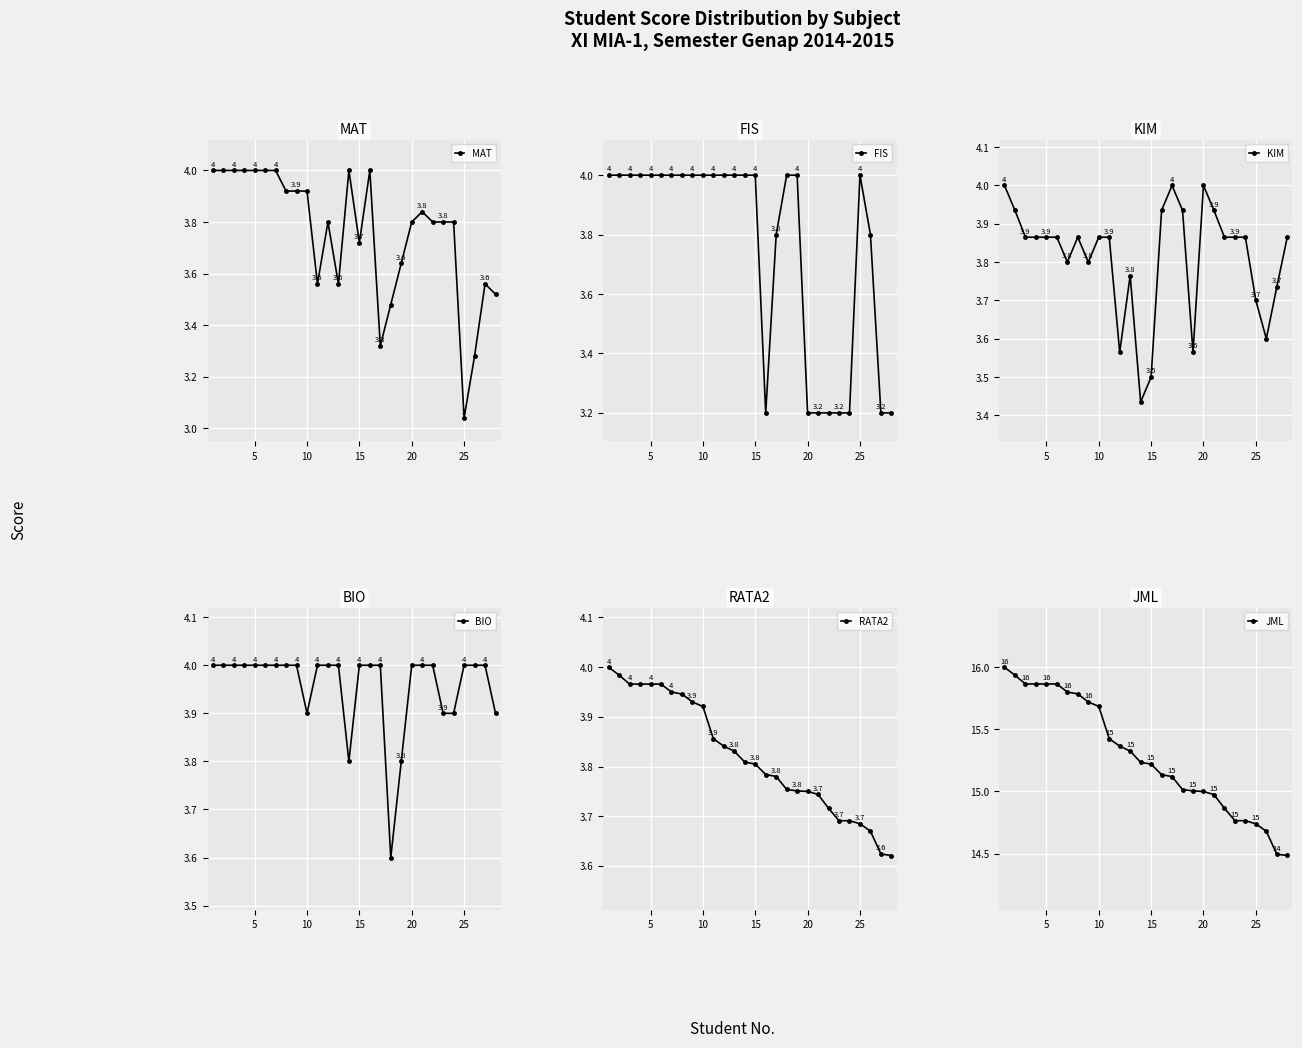

What is the highest value of the MAT series?

4.0